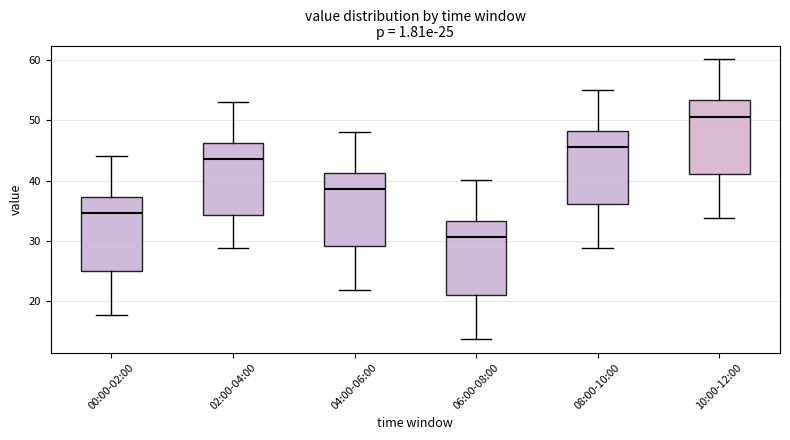

Which box's median line is the lowest?

06:00-08:00